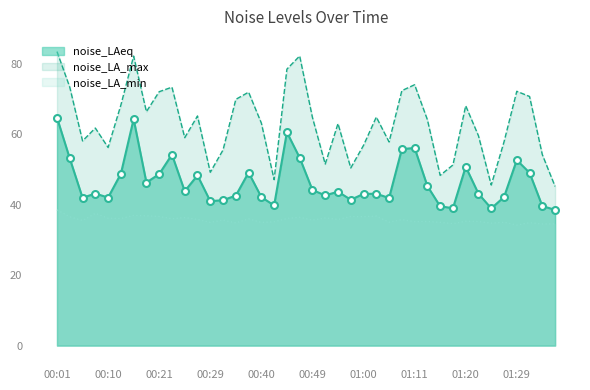

At which label does noise_LA_max first exceed 64?

00:01